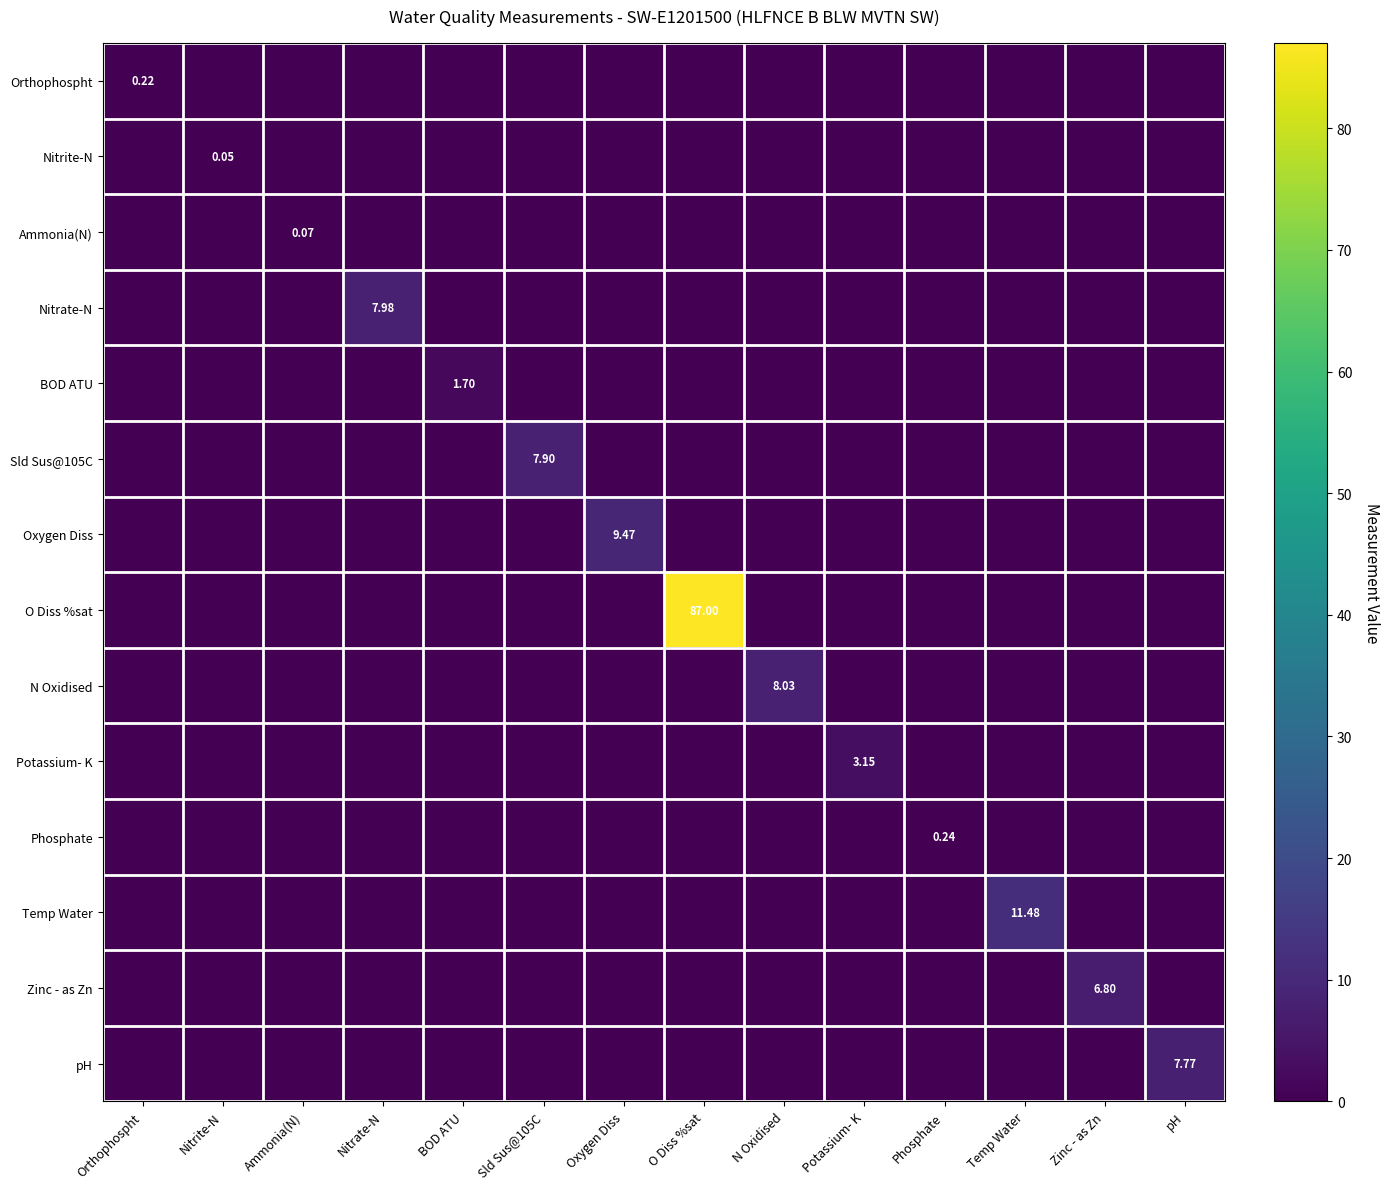

Rank the series by their maximum value, from lowest to highest.

Nitrite-N, Ammonia(N), Orthophospht, Phosphate, BOD ATU, Potassium- K, Zinc - as Zn, pH, Sld Sus@105C, Nitrate-N, N Oxidised, Oxygen Diss, Temp Water, O Diss %sat